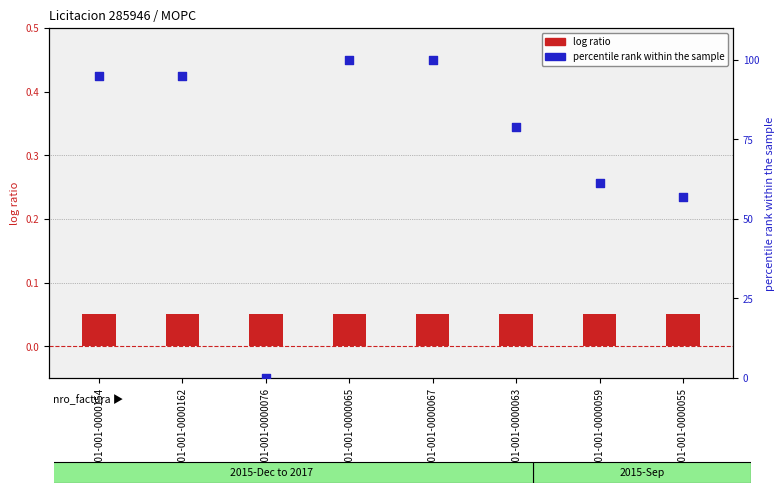

Which series reaches the maximum Y coordinate?

percentile rank within the sample